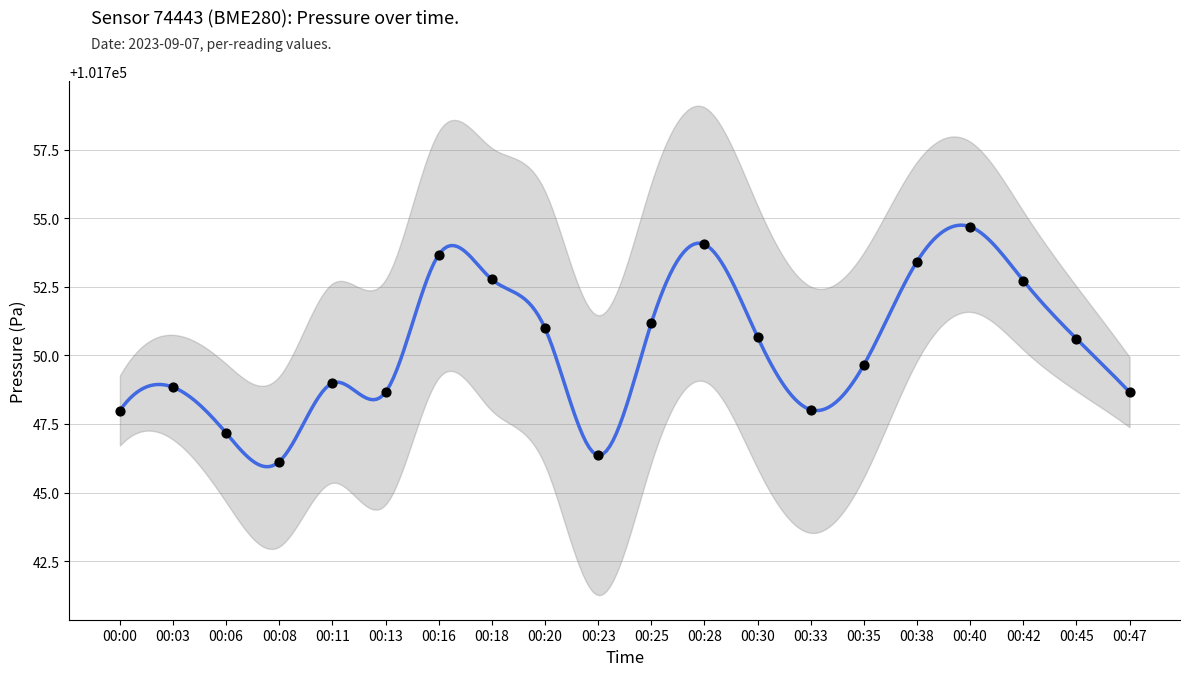

What is the change in value from 00:20 to 00:38?

+2.4